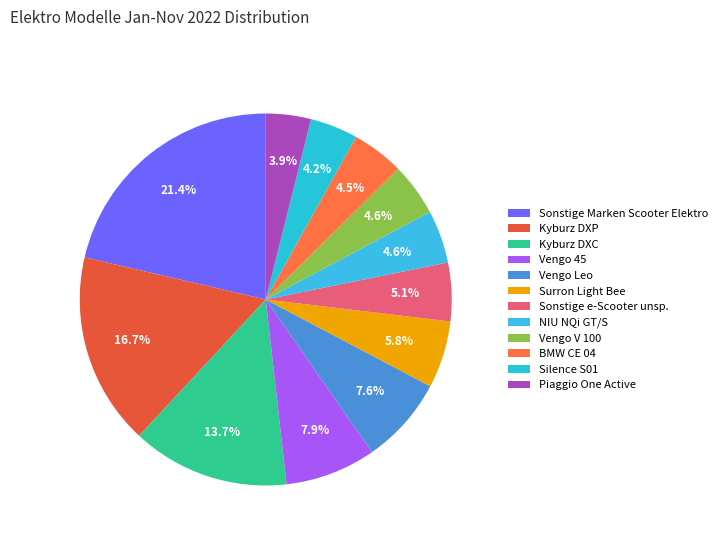

Combined, do Surron Light Bee and Kyburz DXP account for over 50%?

No